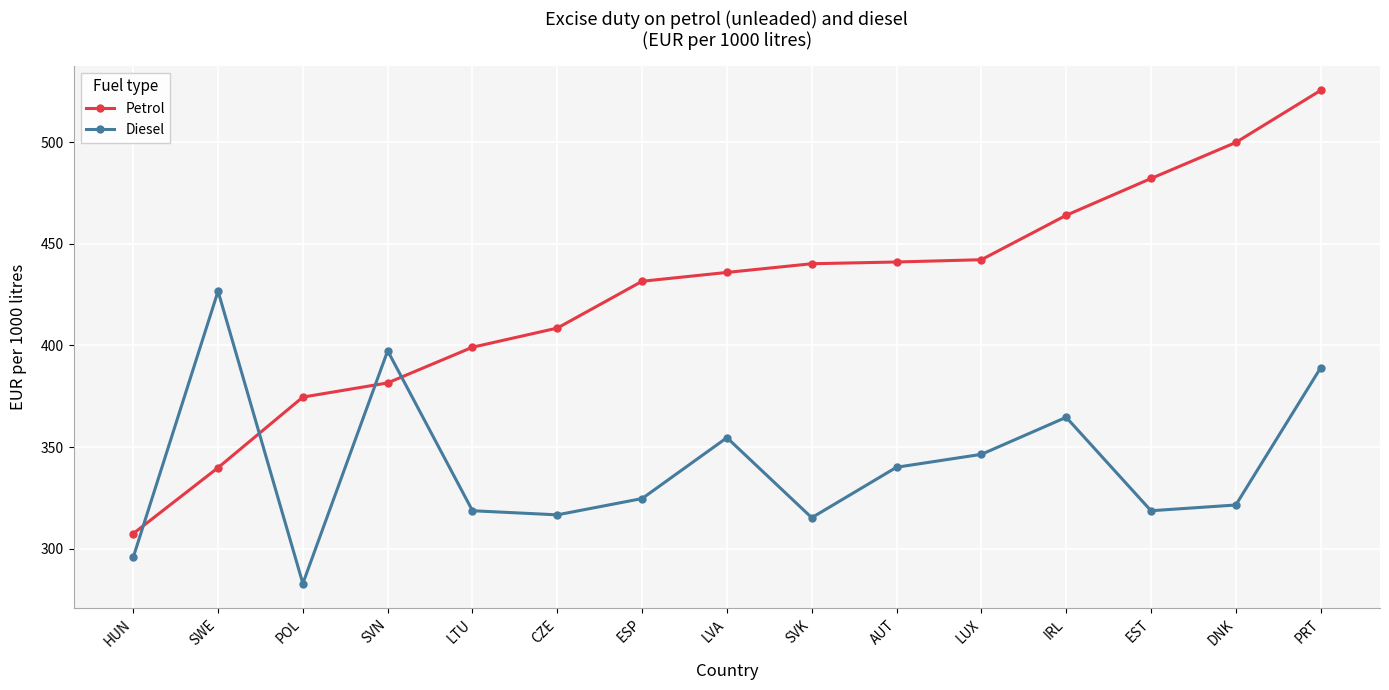

What is the average value of the Petrol series?

424.9